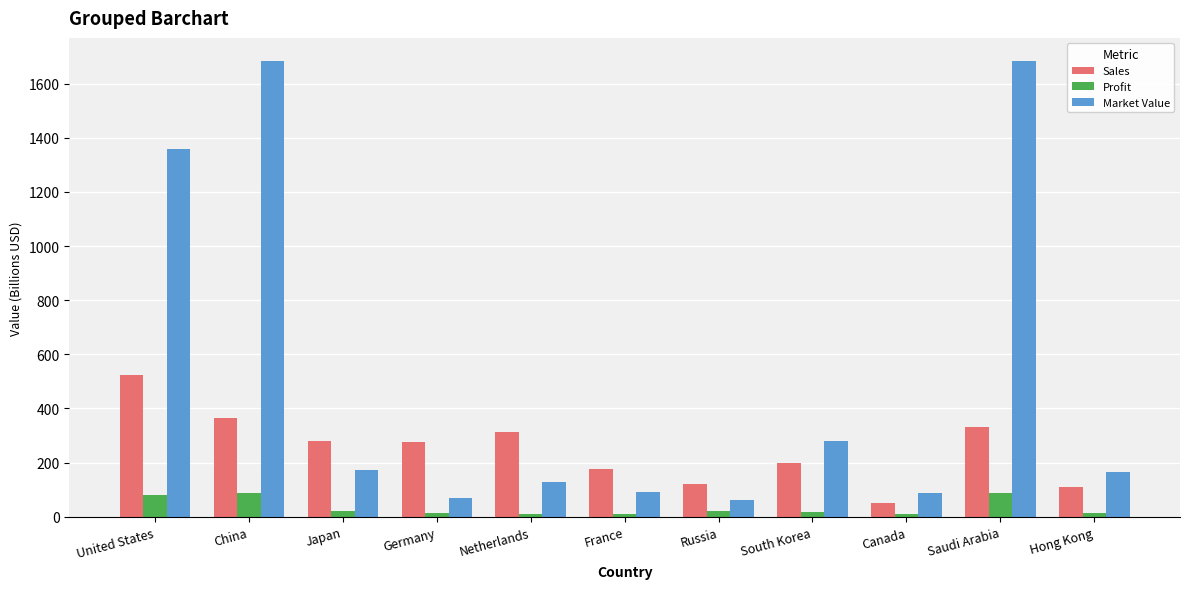

Read the Profit value at Netherlands.

9.9